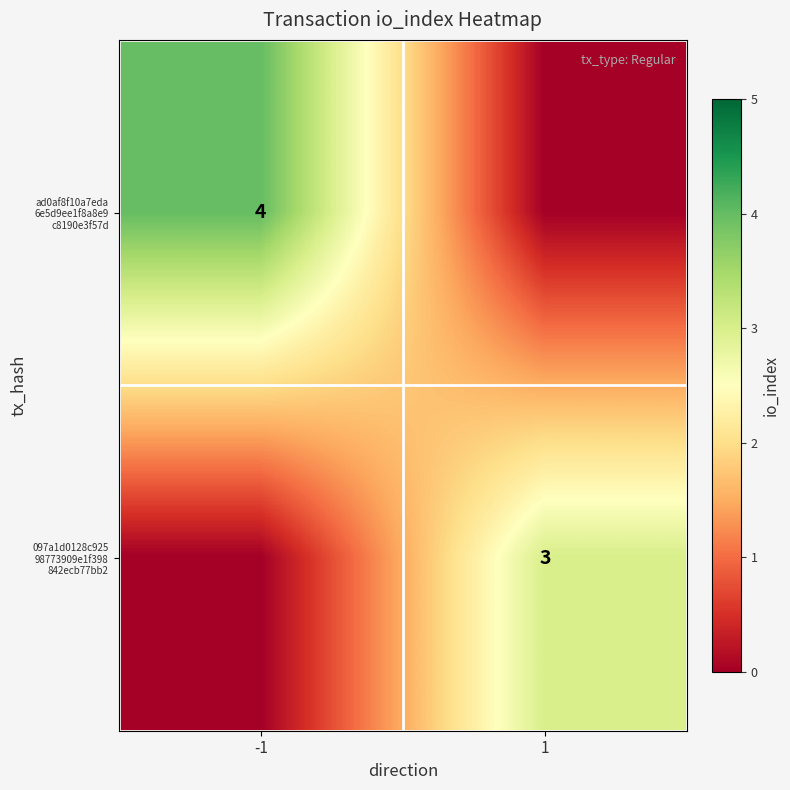

What is the difference between the maximum and minimum values in the 097a1d0128c925 98773909e1f398 842ecb77bb2 series?

3